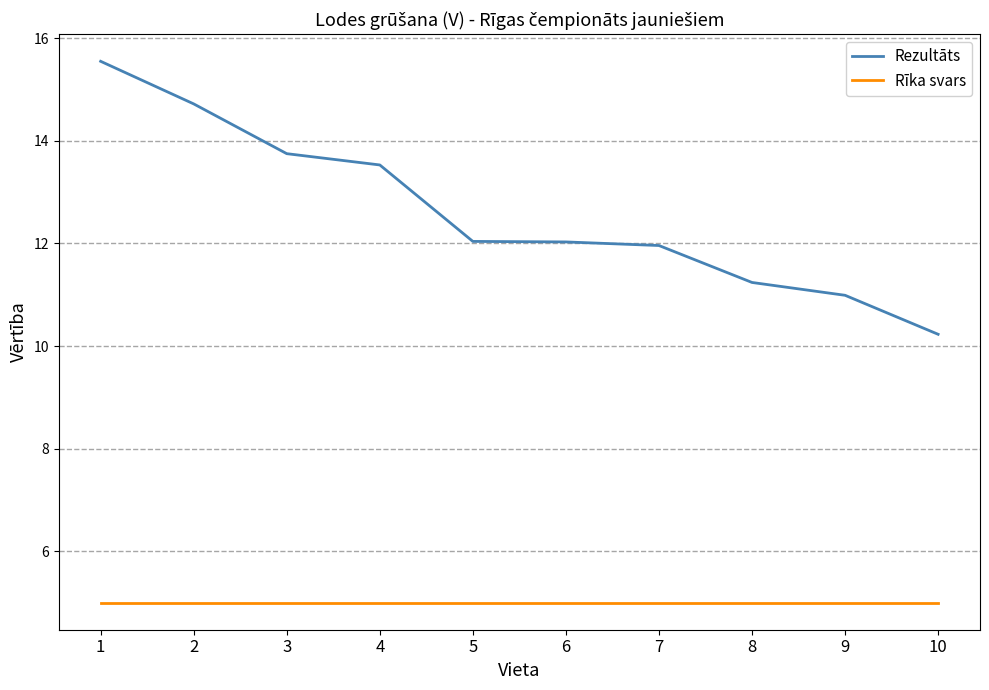

Rank the series by their average value, from highest to lowest.

Rezultāts, Rīka svars